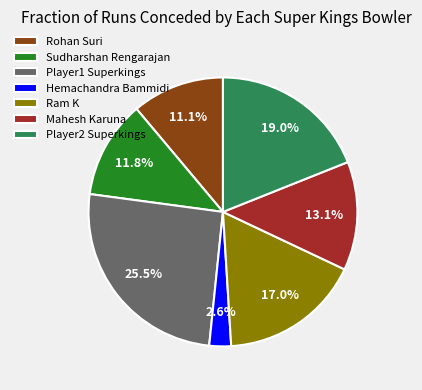

Combined, do Ram K and Rohan Suri account for over 50%?

No